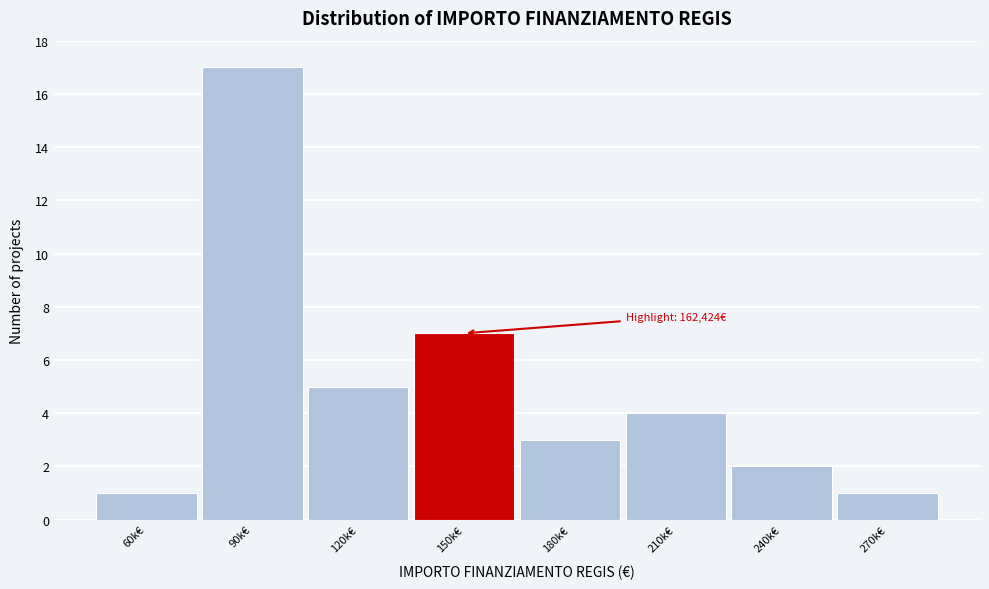

Reading left to right, transcribe all the data shown in this chart.

1	17	5	7	3	4	2	1